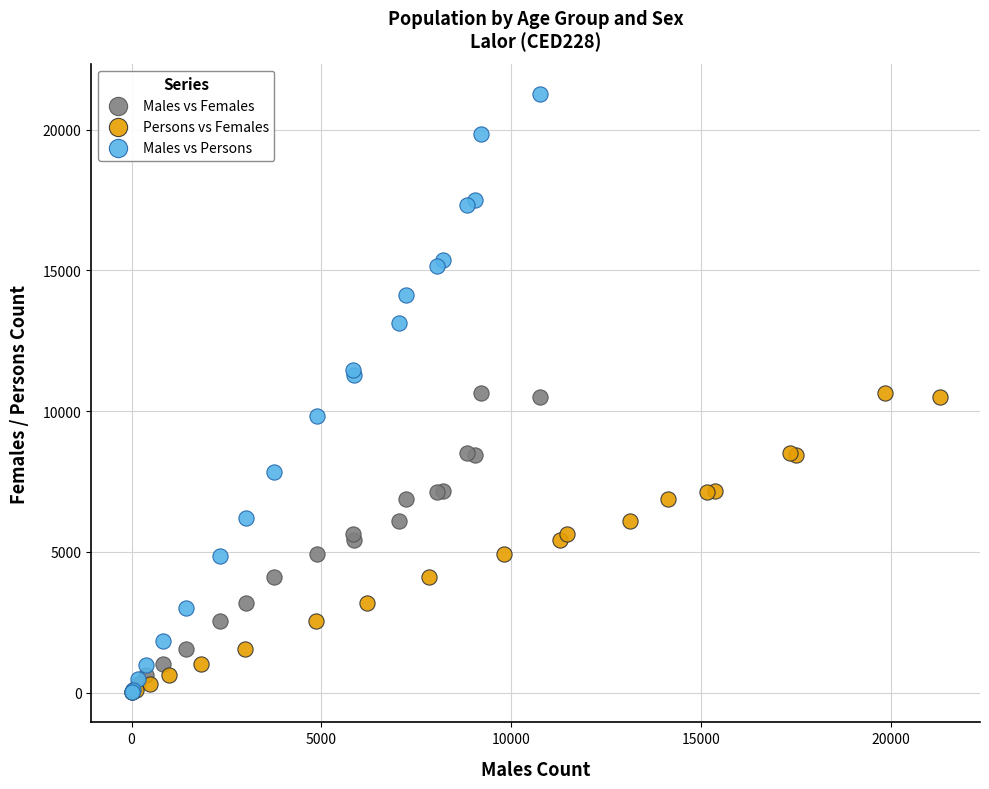

What are all the series names shown in the legend?

Males vs Females, Persons vs Females, Males vs Persons